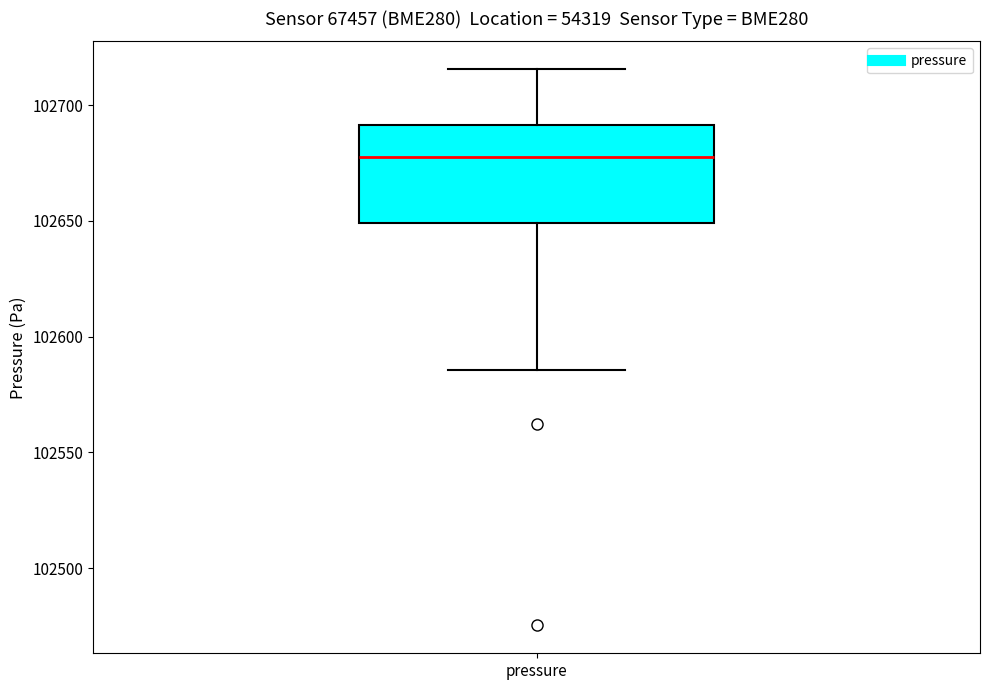

Transcribe this box plot: give where the median line is, the range the box spans, and where the two whiskers end, as read against the y-axis. The values are not printed on the chart, so give them approximately, as read against the axis.

median 102675, box 102650 to 102690, whiskers 102585 to 102715